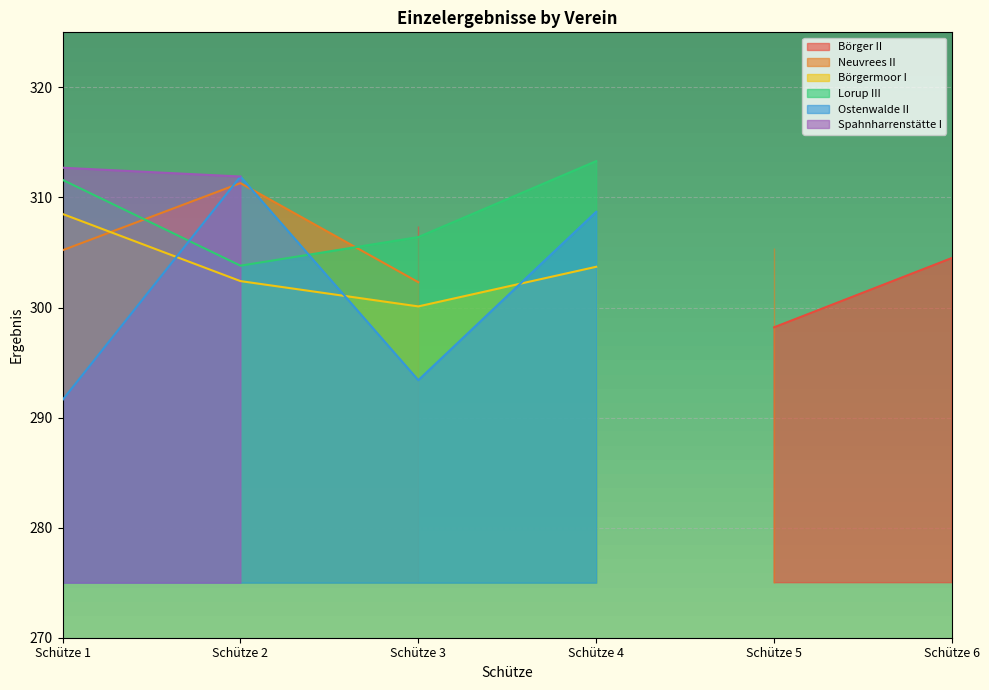

Does the chart display data point markers on the line(s)?

No